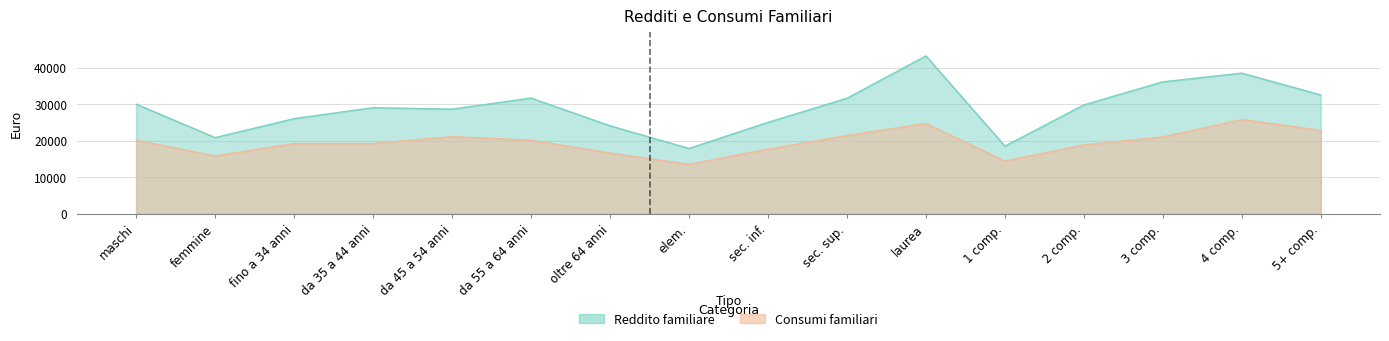

How many lines are shown in the chart?

2